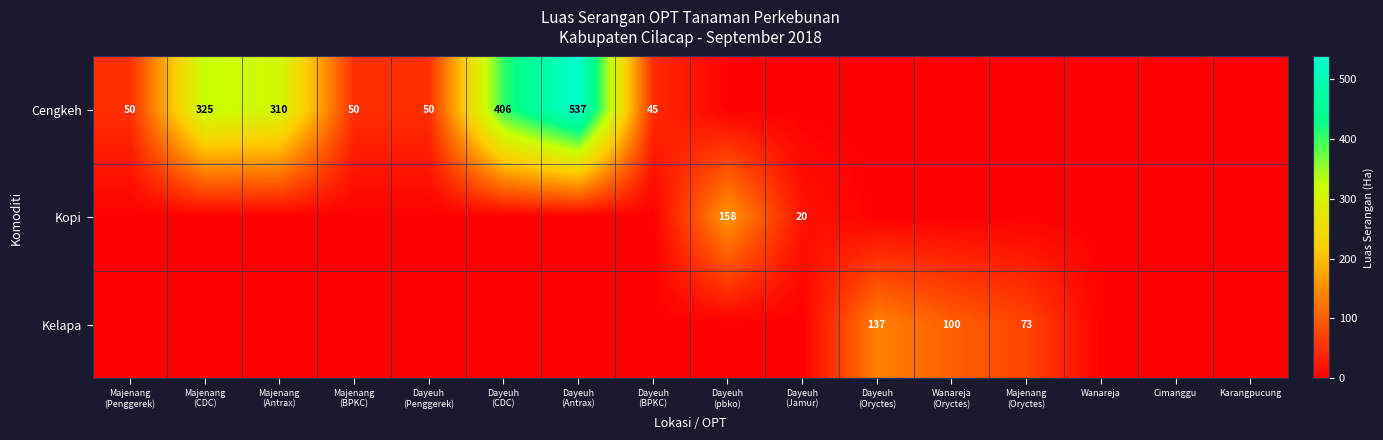

What is the difference between the maximum and minimum values in the Kopi series?

158